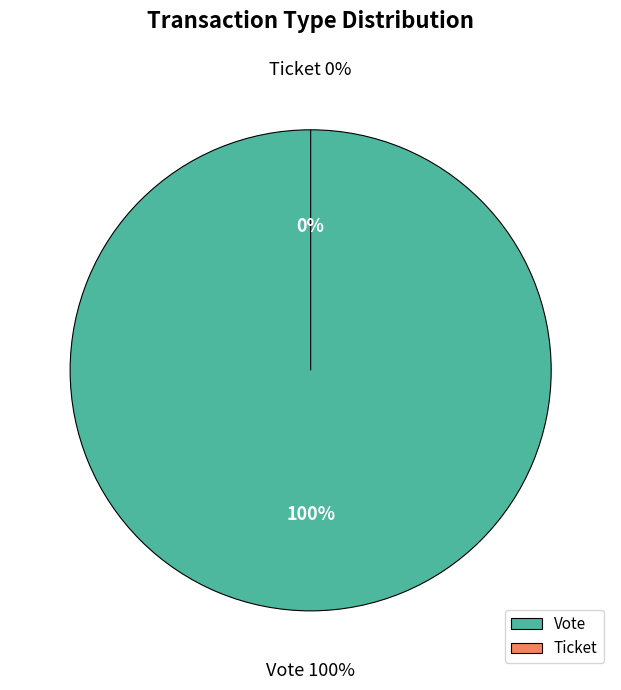

To the nearest percent, what is the difference between the largest and smallest slice percentages?

100%